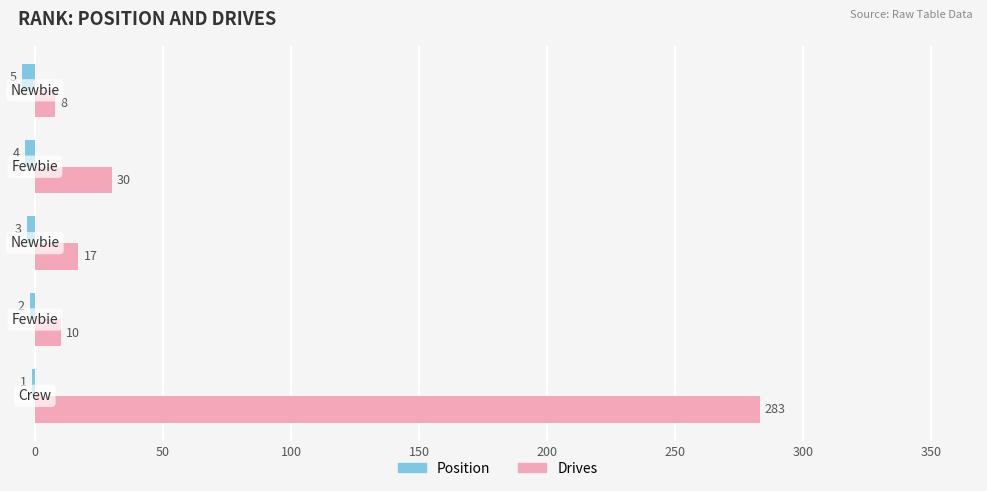

What is the sum of all Position values?

-15